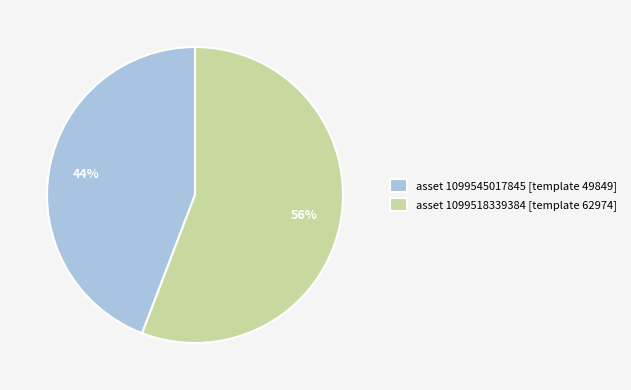

Is there any slice that represents more than half of the pie?

Yes